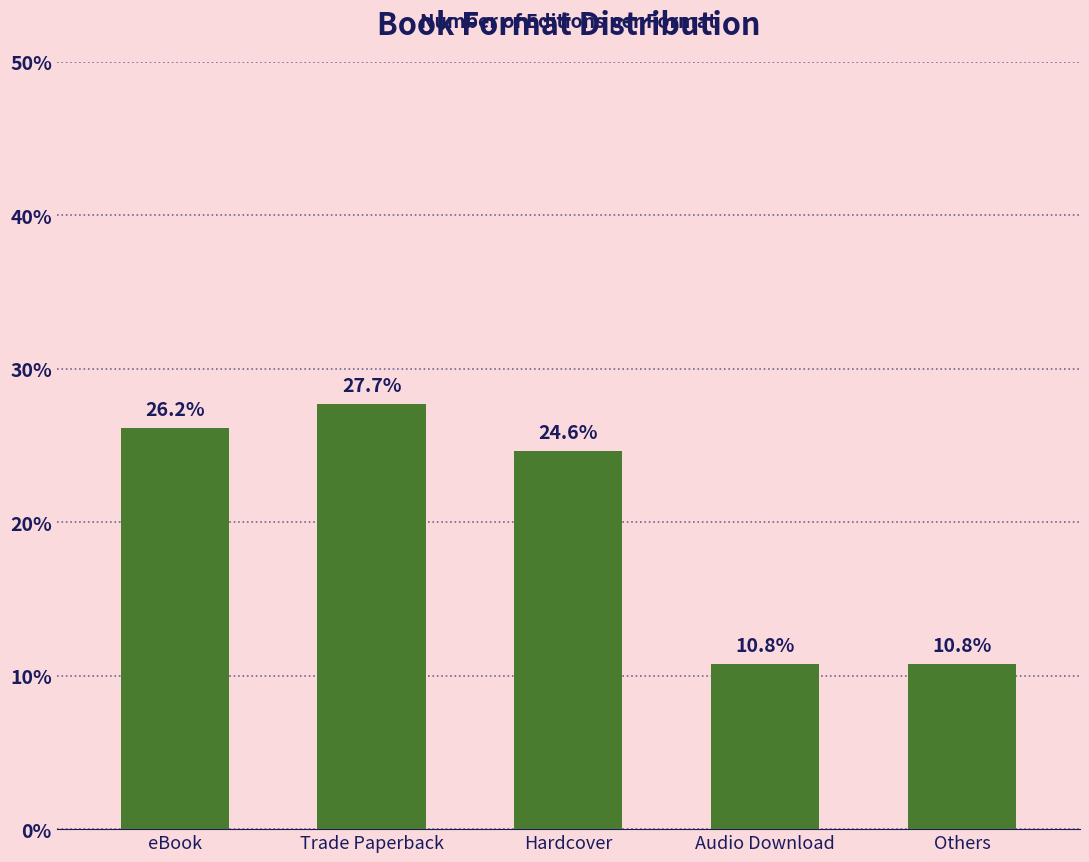

At which label does the data first exceed 24?

eBook